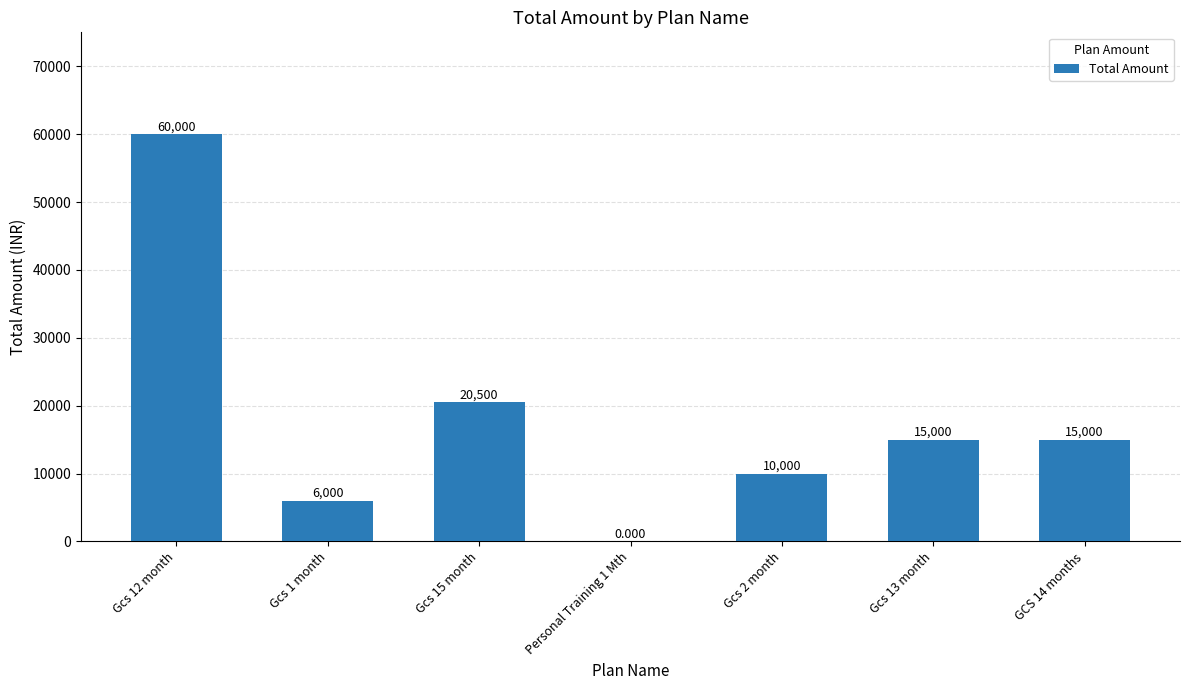

Which has a higher value, Gcs 1 month or Gcs 15 month?

Gcs 15 month